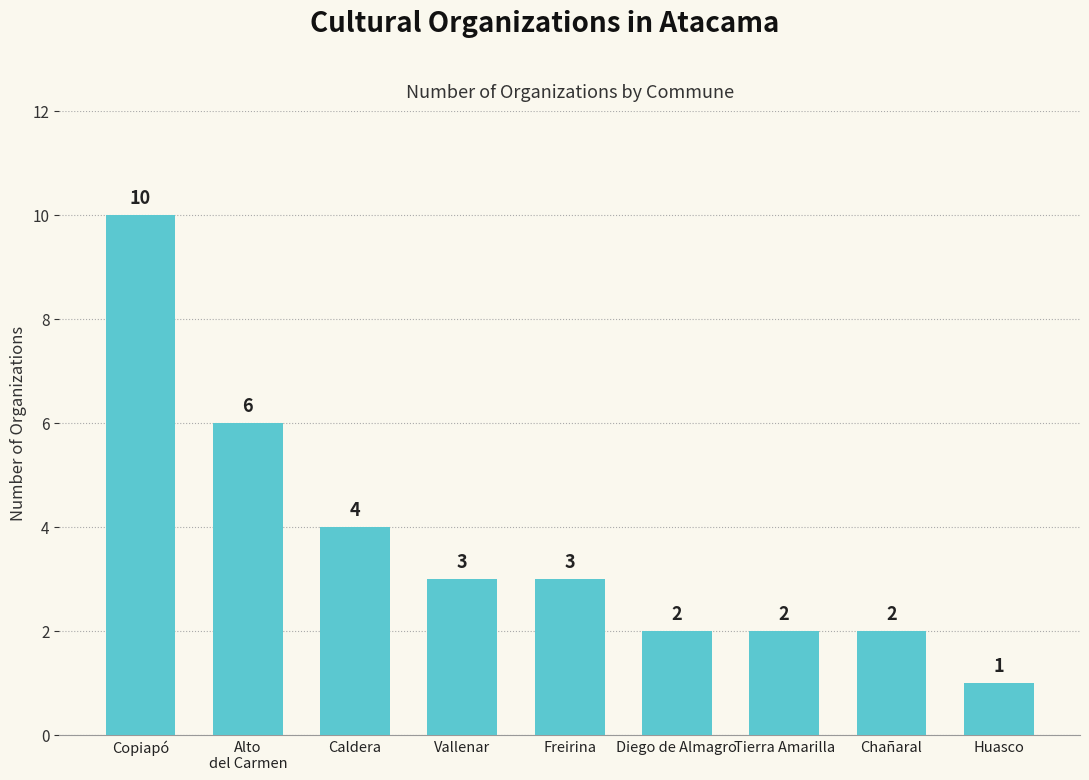

Which label corresponds to the largest value in the chart?

Copiapó